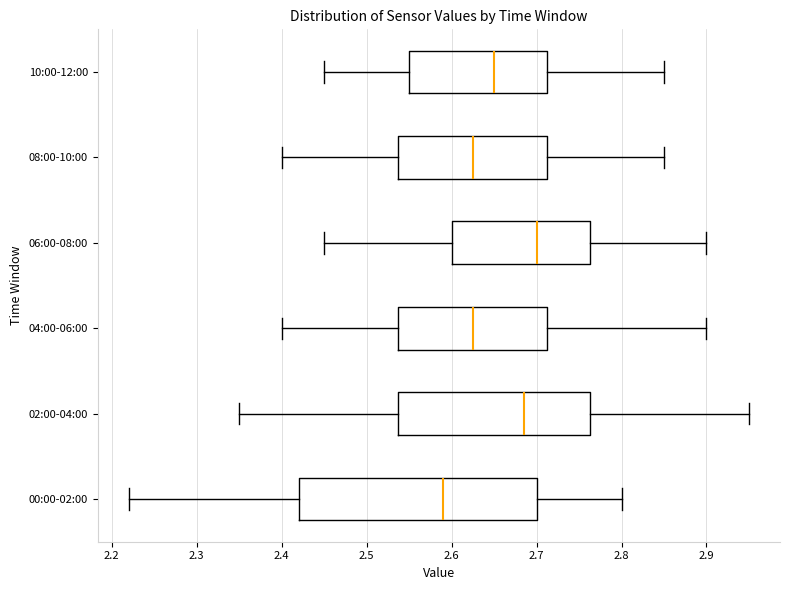

Reading bottom to top, transcribe this box plot: for each box, give where its median line is, the range the box spans, and where its two whiskers end, as read against the x-axis. The values are not printed on the chart, so give them approximately, as read against the axis.

00:00-02:00: median 2.59, box 2.42 to 2.70, whiskers 2.22 to 2.80
02:00-04:00: median 2.69, box 2.54 to 2.76, whiskers 2.35 to 2.95
04:00-06:00: median 2.63, box 2.54 to 2.71, whiskers 2.40 to 2.90
06:00-08:00: median 2.70, box 2.60 to 2.76, whiskers 2.45 to 2.90
08:00-10:00: median 2.63, box 2.54 to 2.71, whiskers 2.40 to 2.85
10:00-12:00: median 2.65, box 2.55 to 2.71, whiskers 2.45 to 2.85